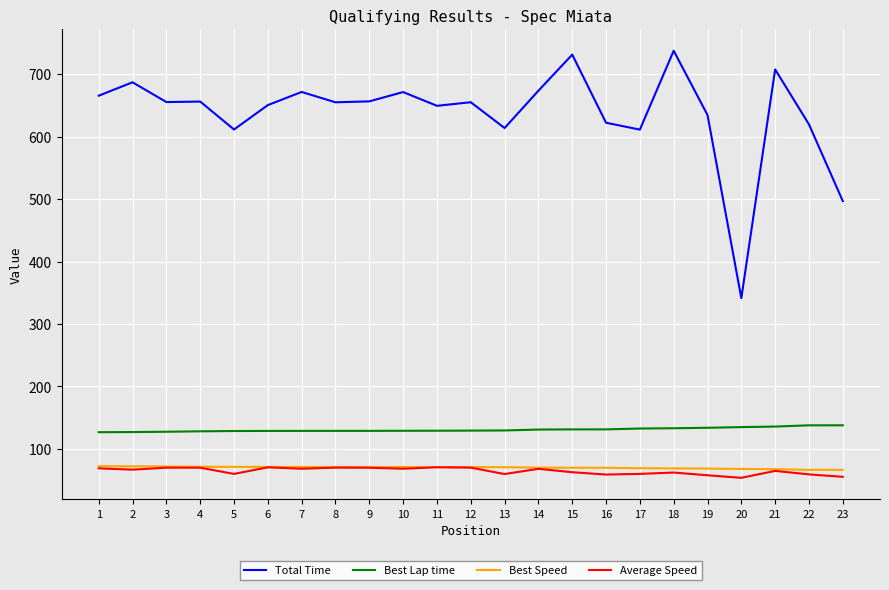

At which label does Best Speed first exceed 70?

1